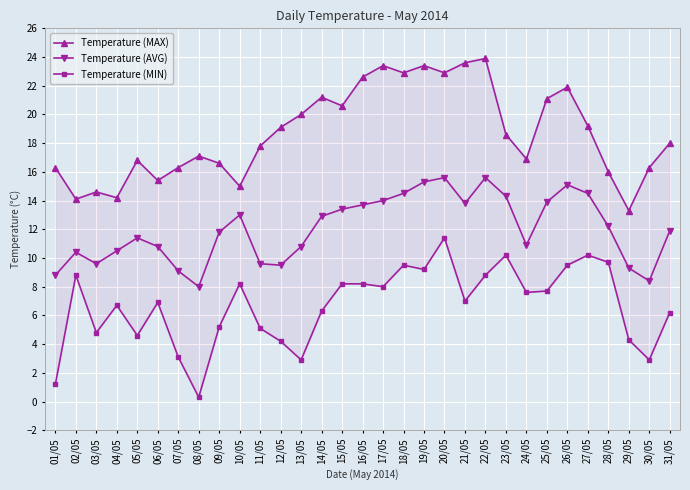

In Temperature (AVG), how many points are lower than both neighbors (excluding endpoints)?

6